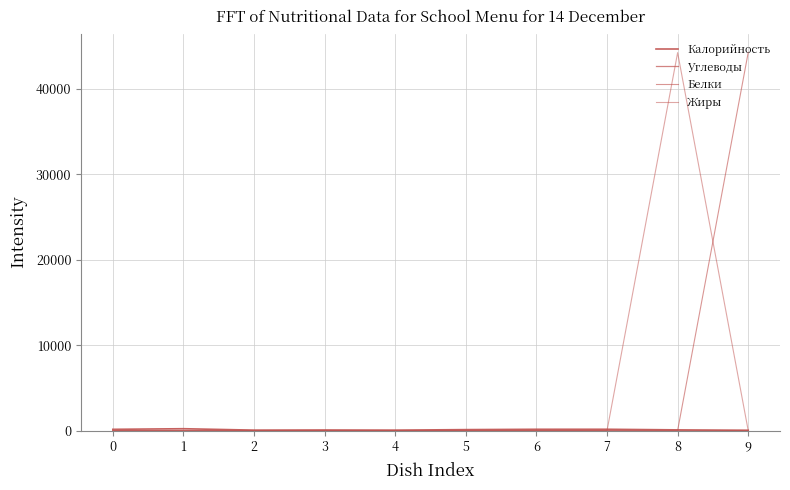

The Жиры series shows 0.6 at 4. True or false?

True